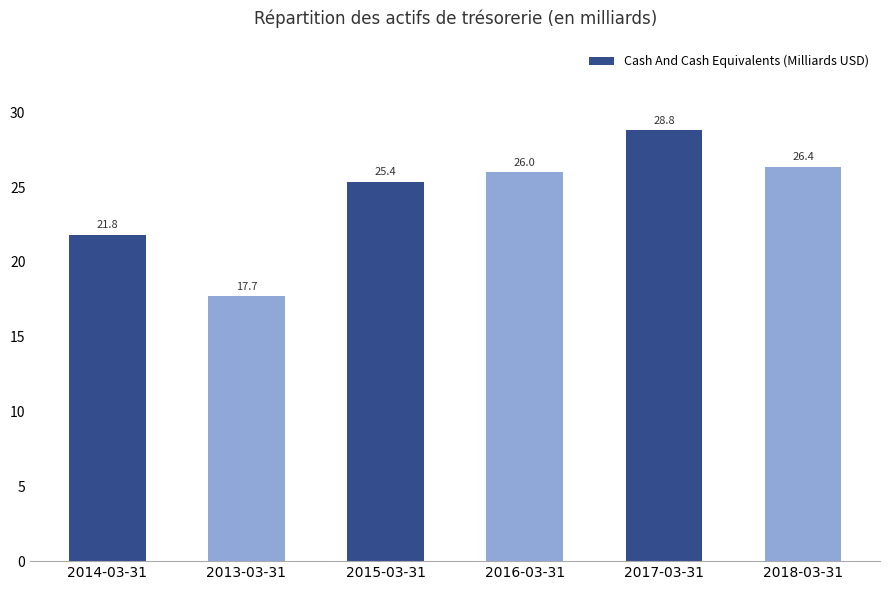

The value at 2015-03-31 is 38.4. True or false?

False